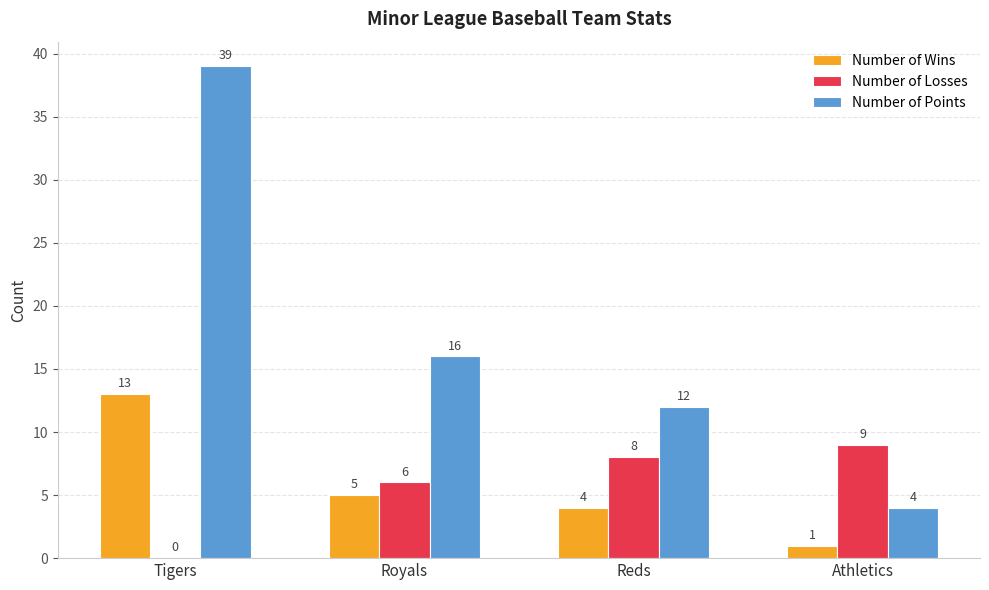

Is it true that Number of Points equals 22 at Tigers?

False